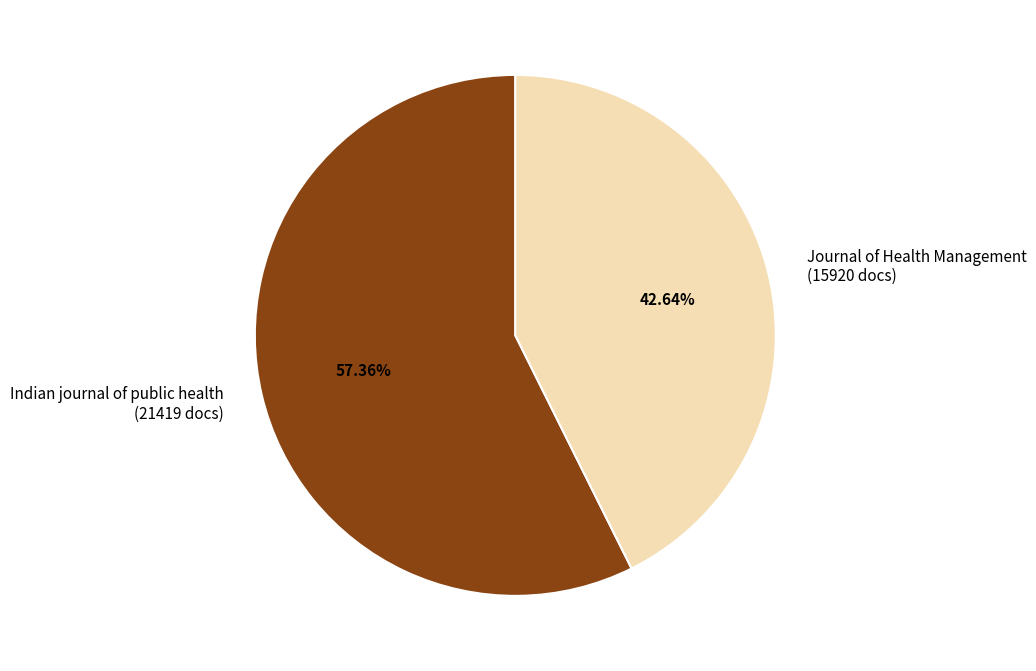

Does any single category account for the majority?

Yes